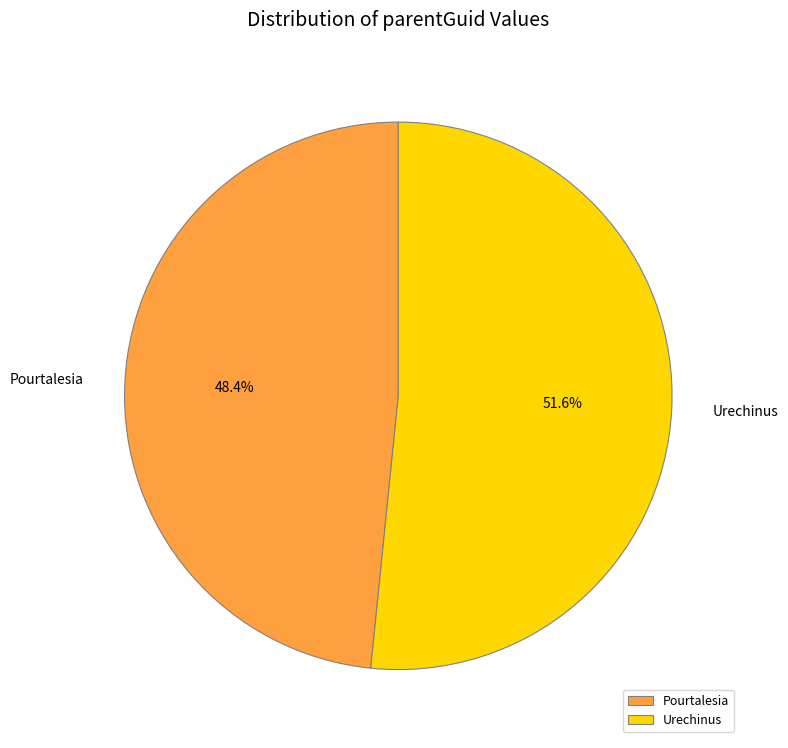

How much of the chart is everything except Urechinus?

48.4%